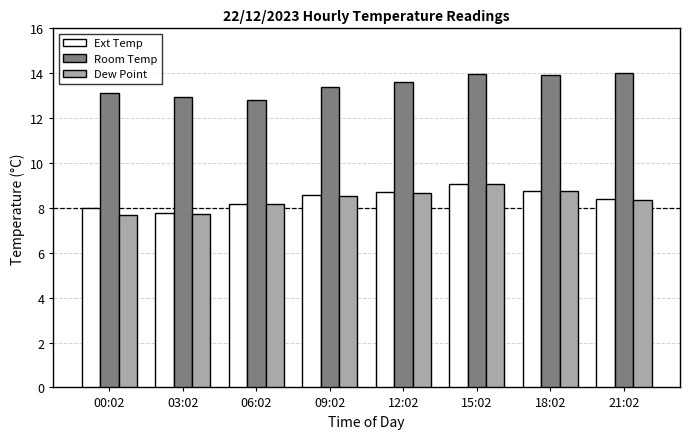

What is the average value of the Room Temp series?

13.5